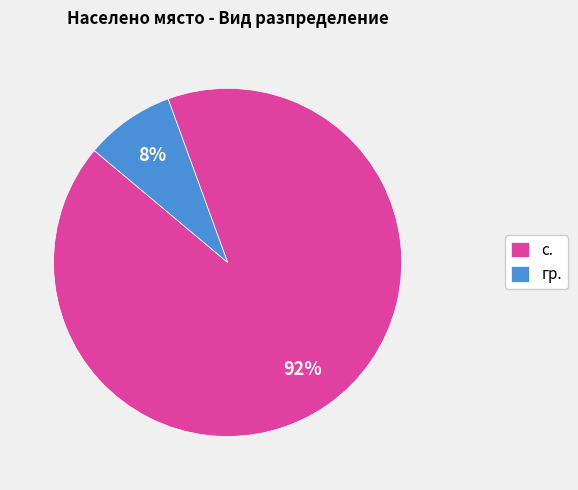

To the nearest percent, what portion does с. represent?

92%